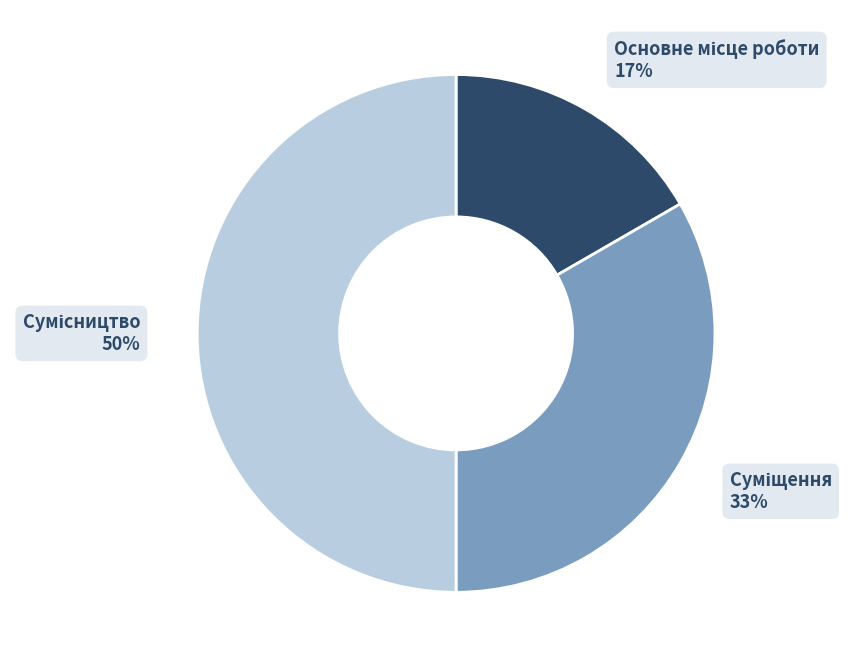

To the nearest percent, what is the average slice percentage?

33%